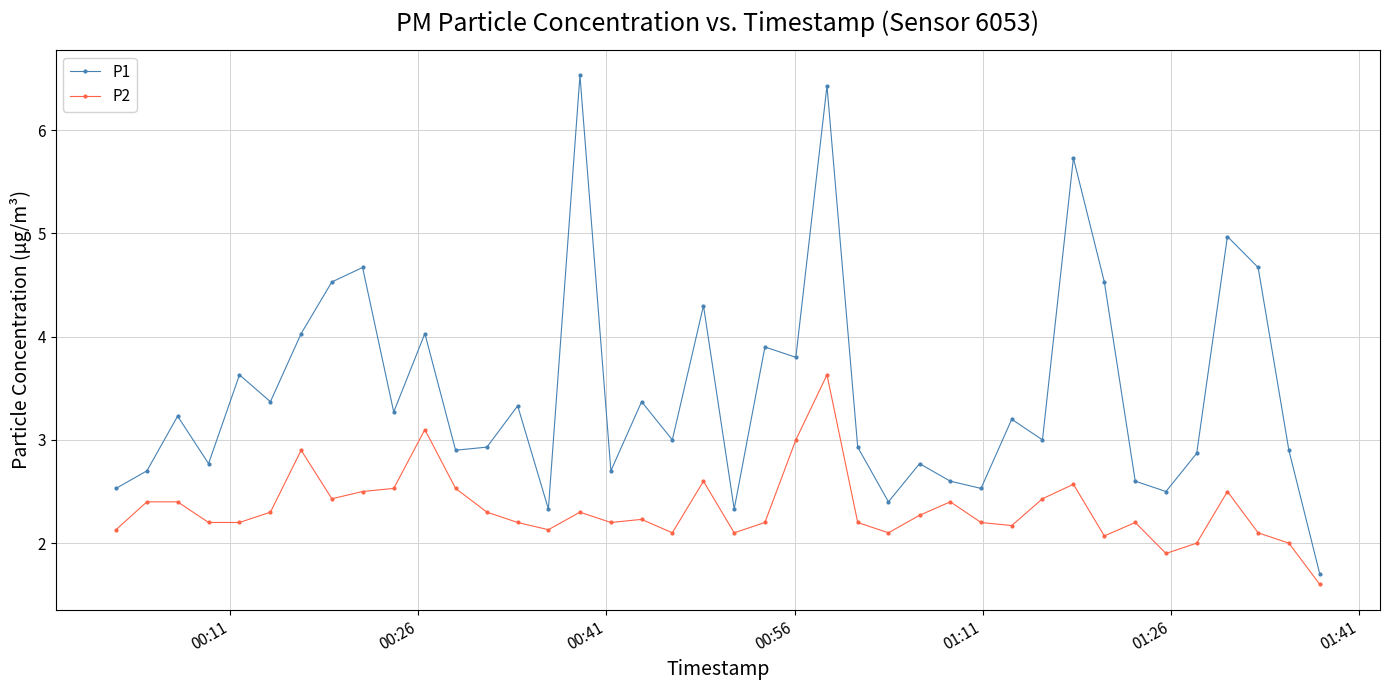

Which series has the widest spread of values?

P1